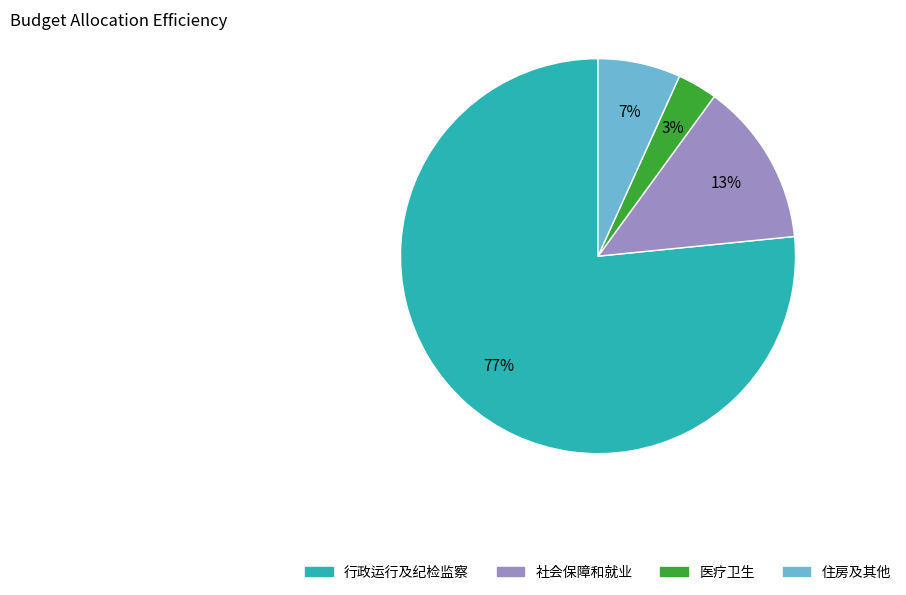

Is there a majority slice in this chart?

Yes